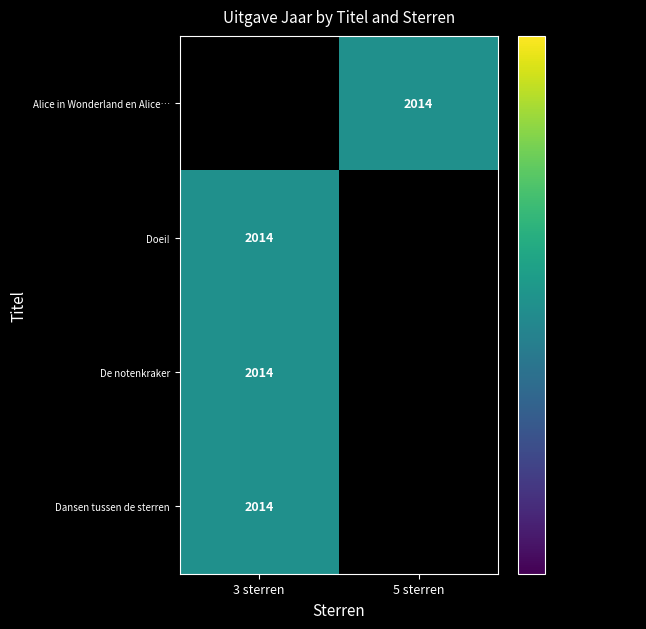

Is the value of Dansen tussen de sterren at 5 sterren greater than the value of Doei! at 3 sterren?

No